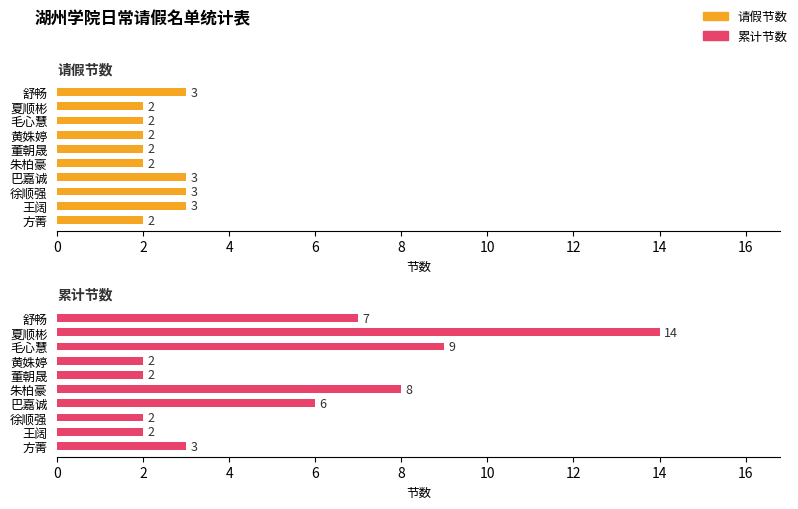

Rank the series by their maximum value, from highest to lowest.

累计节数, 请假节数